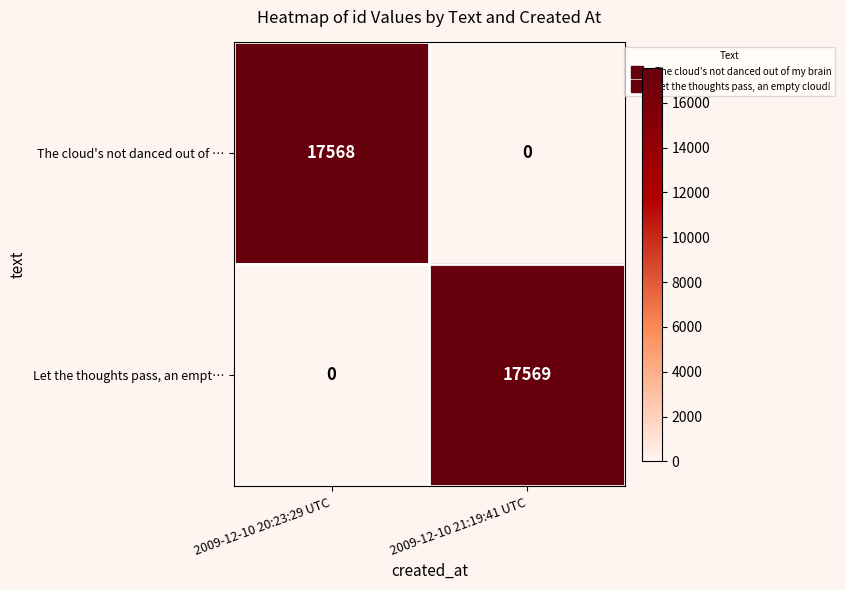

Rank the categories by Let the thoughts pass, an empt… value from lowest to highest.

2009-12-10 20:23:29 UTC, 2009-12-10 21:19:41 UTC